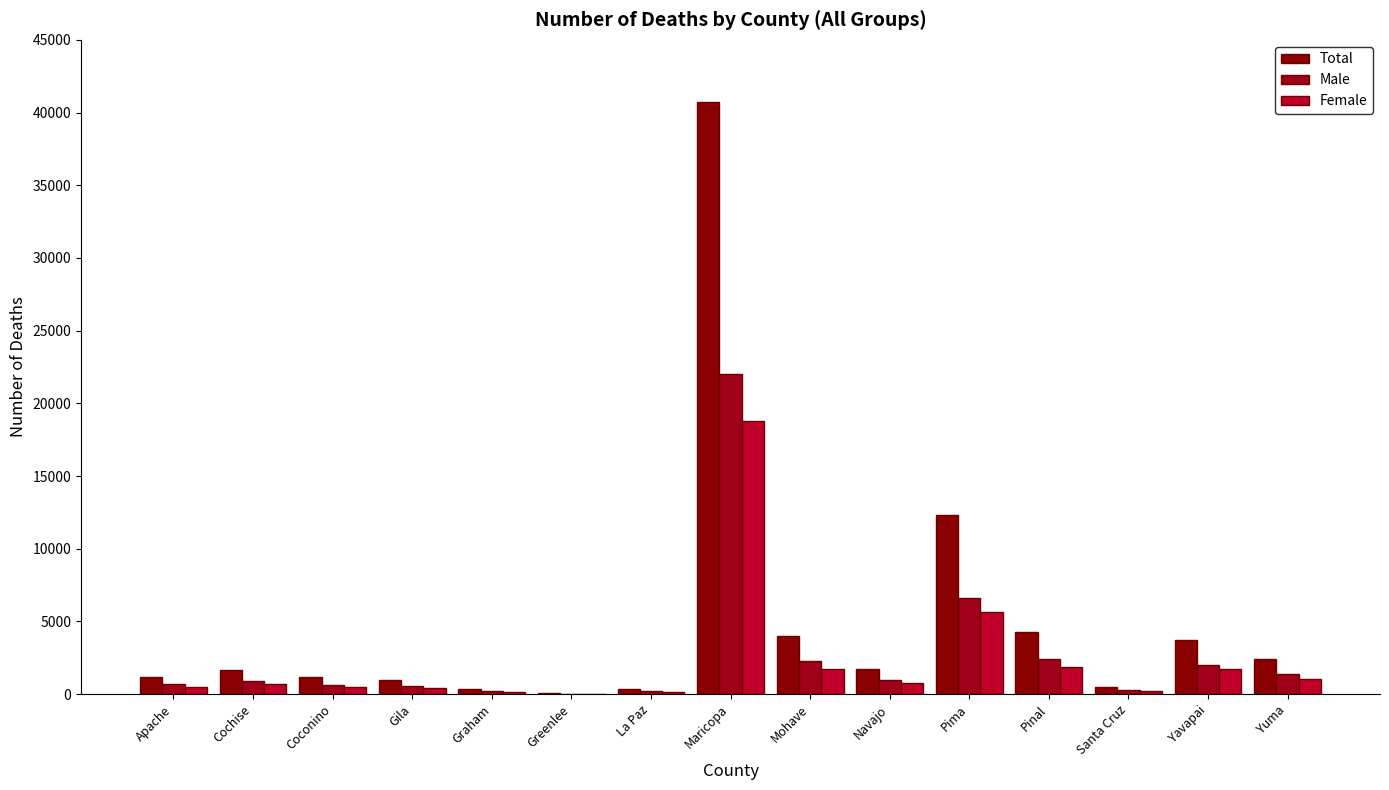

Are the bars horizontal?

No